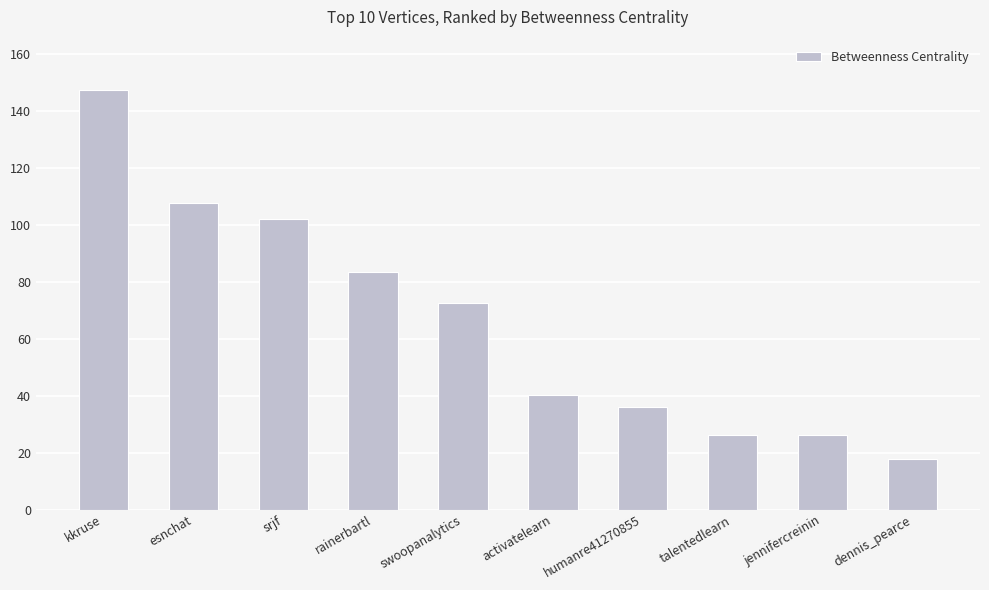

What is the label of the 3rd bar from the right?

talentedlearn